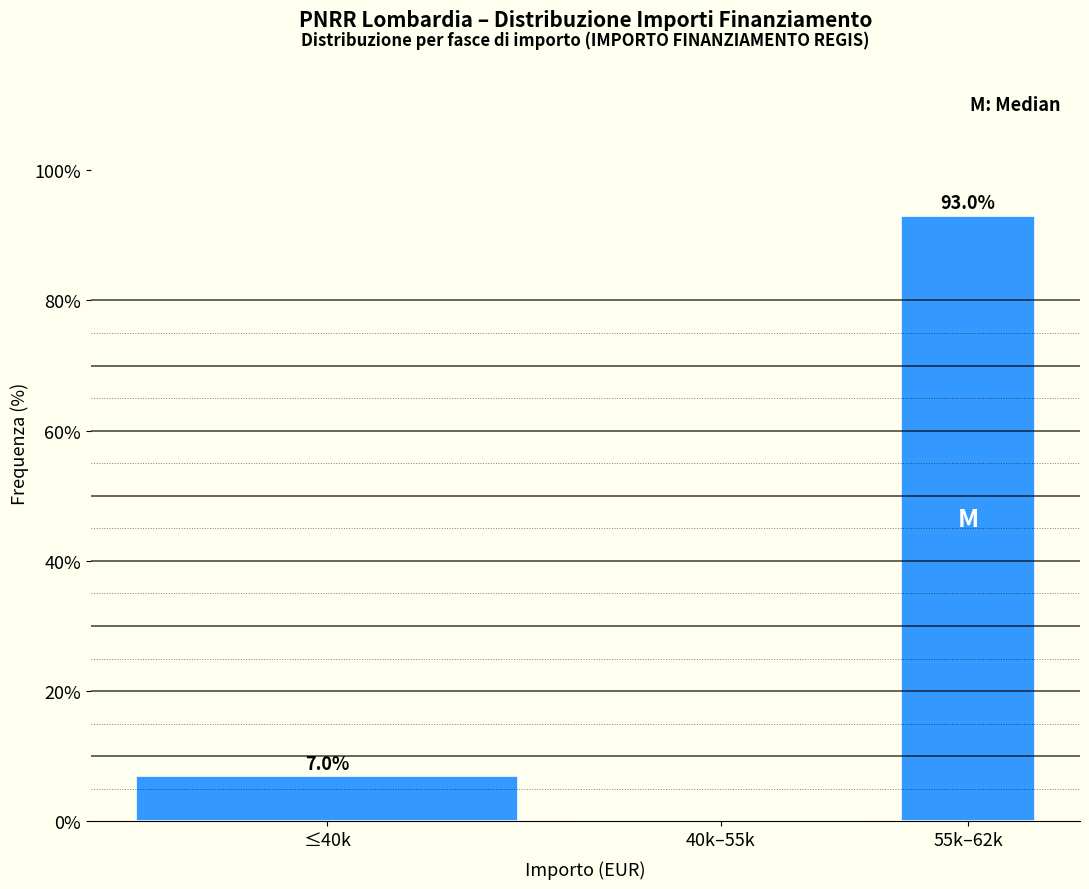

Reading right to left, what are all the values shown in this chart?

55k–62k=93.0	40k–55k=0.0	≤40k=7.0